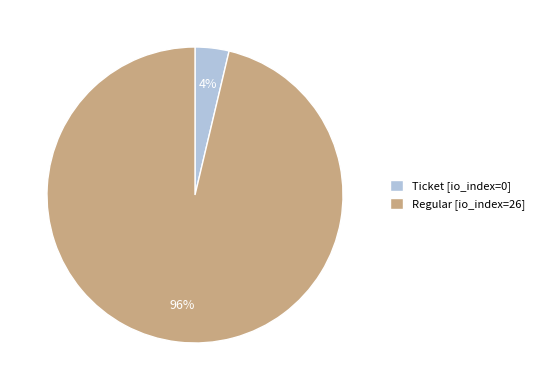

Which slice represents more than half of the pie?

Regular [io_index=26]